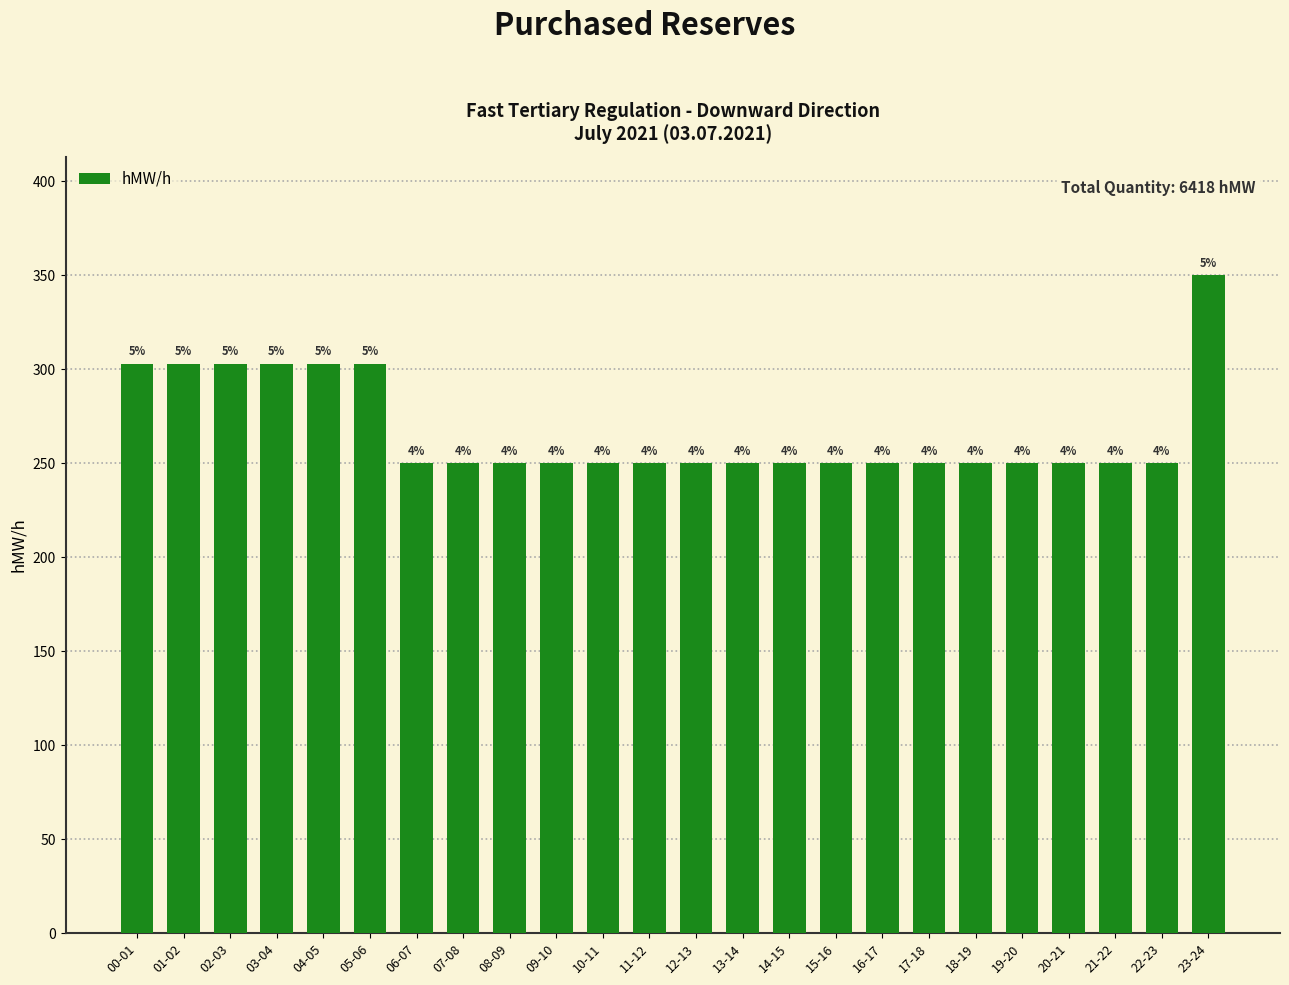

Rank the categories by value from lowest to highest.

06-07, 07-08, 08-09, 09-10, 10-11, 11-12, 12-13, 13-14, 14-15, 15-16, 16-17, 17-18, 18-19, 19-20, 20-21, 21-22, 22-23, 00-01, 01-02, 02-03, 03-04, 04-05, 05-06, 23-24